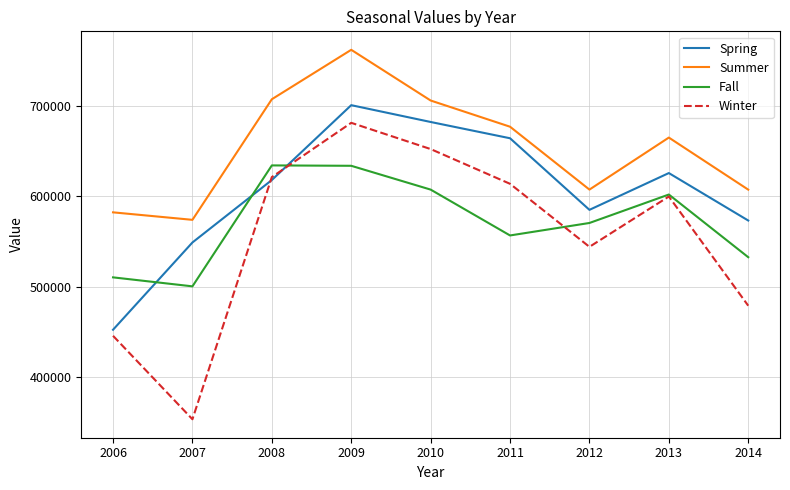

True or false: Summer and Fall cross at least once.

False